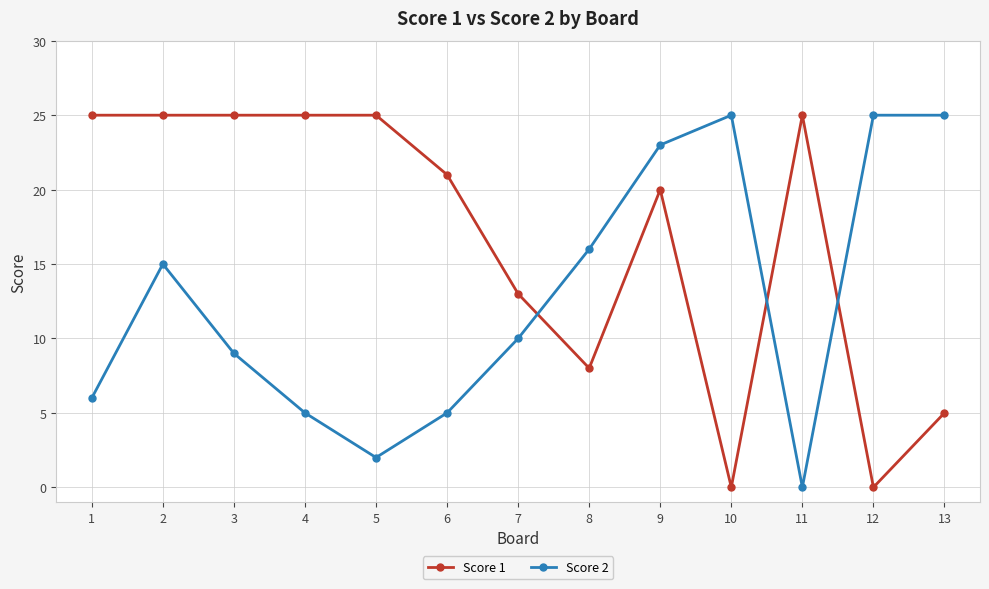

At how many categories does at least one series exceed 19?

11